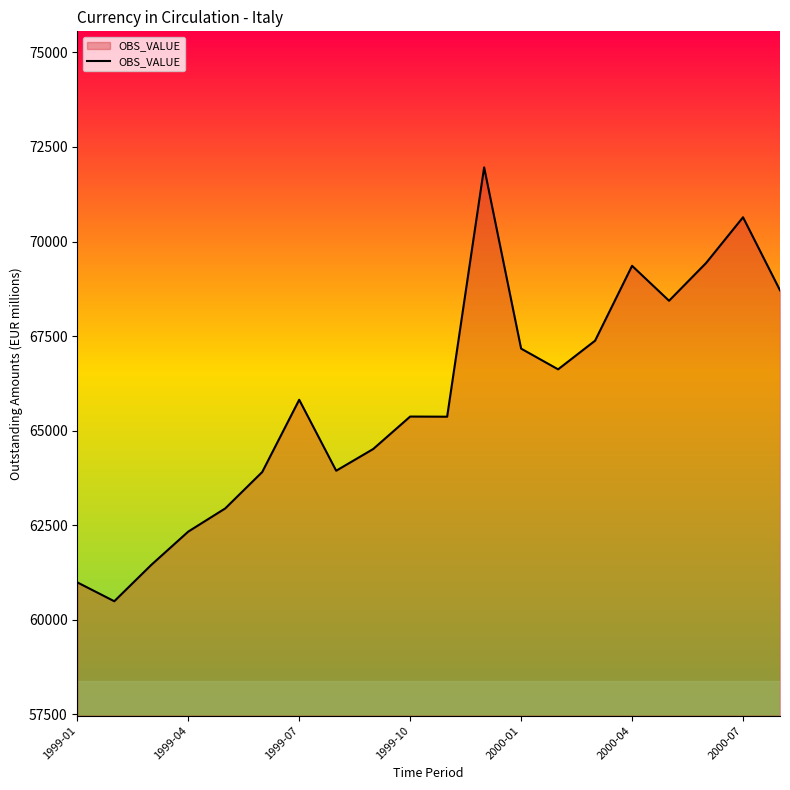

What is the greatest value displayed?

71961